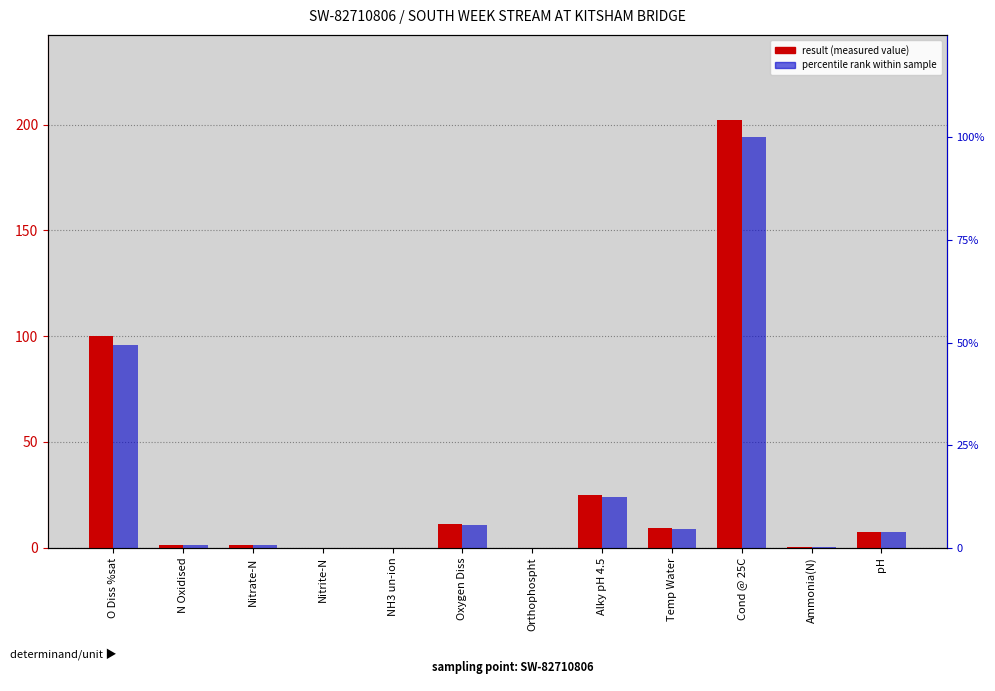

What is the sum of the result values at Ammonia(N) and N Oxidised?

1.5